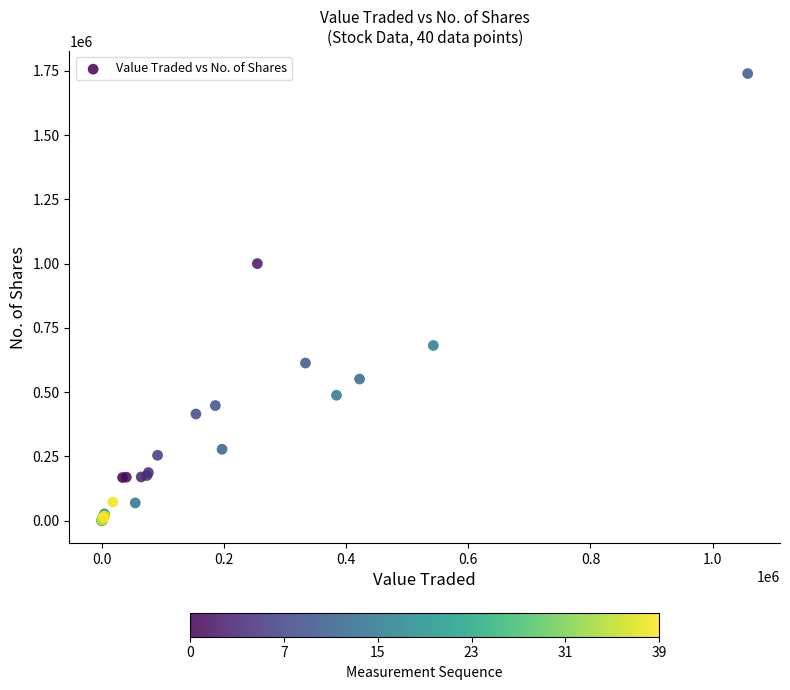

What Y value in the scatter plot is closest to 869889?

1000304